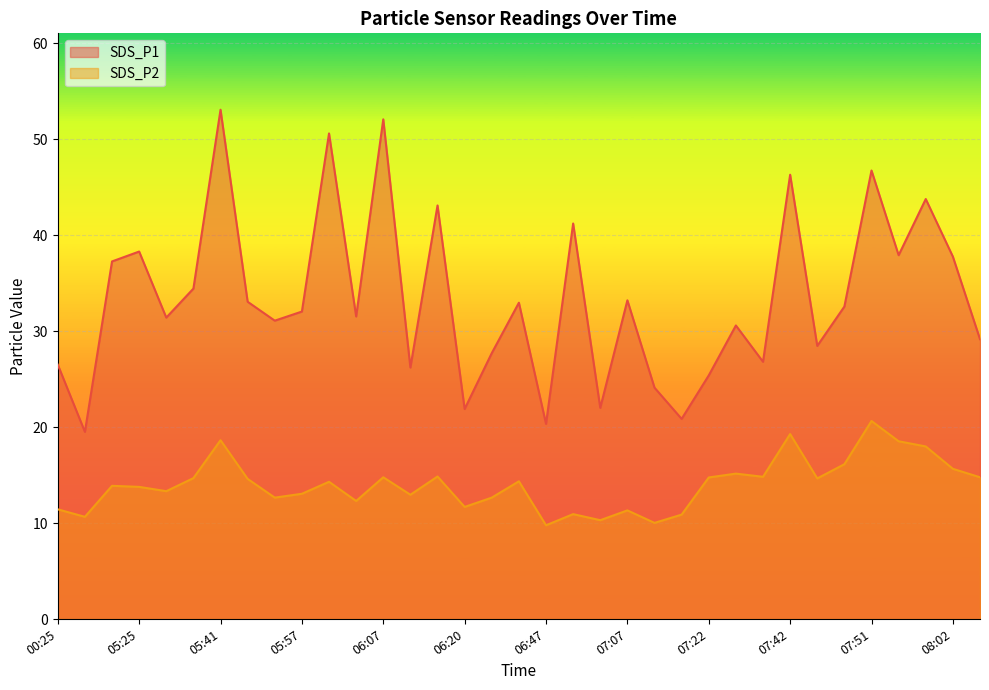

Where is SDS_P2 nearest to the value 15?

06:13